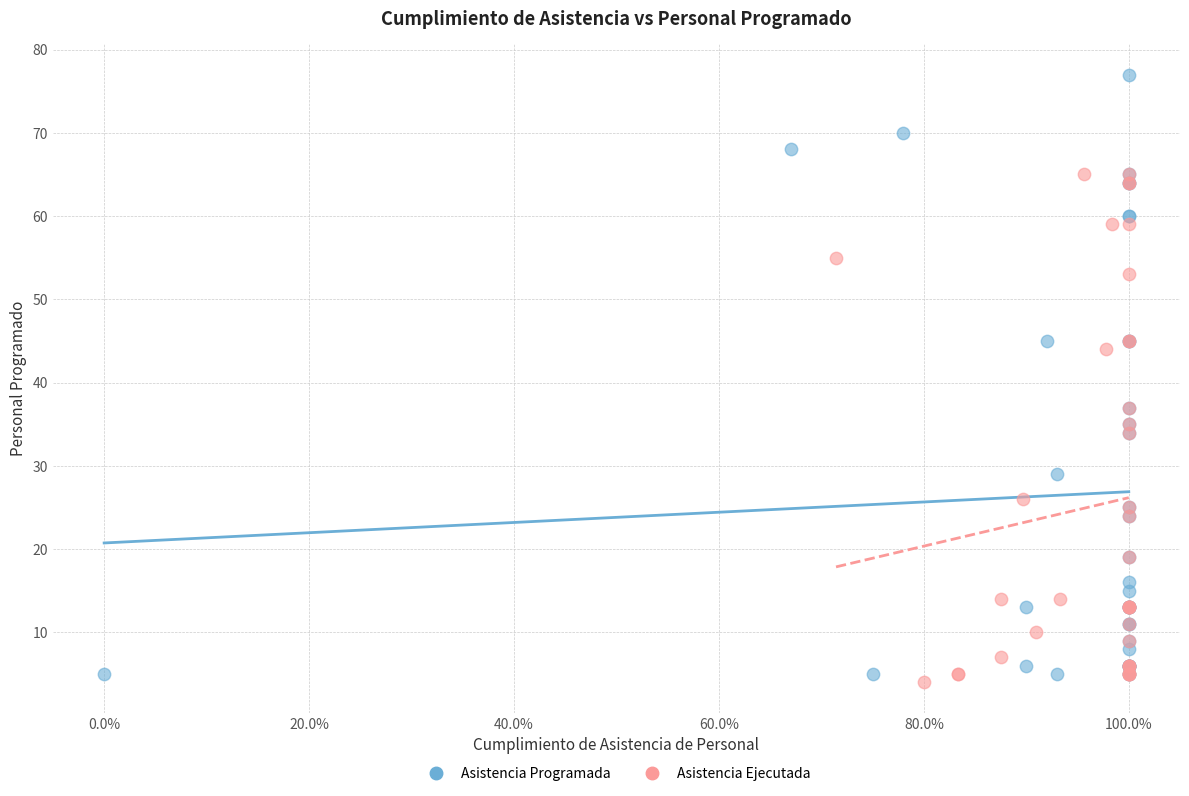

Which series has the largest Y range (max minus min)?

Asistencia Programada